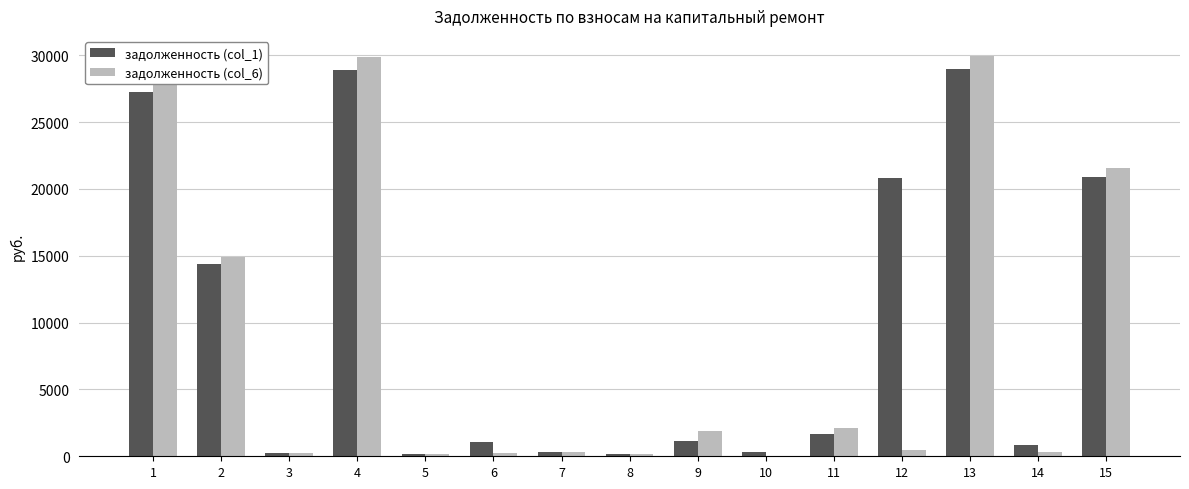

What is the sum of the задолженность (col_1) values at 3 and 2?

14629.2